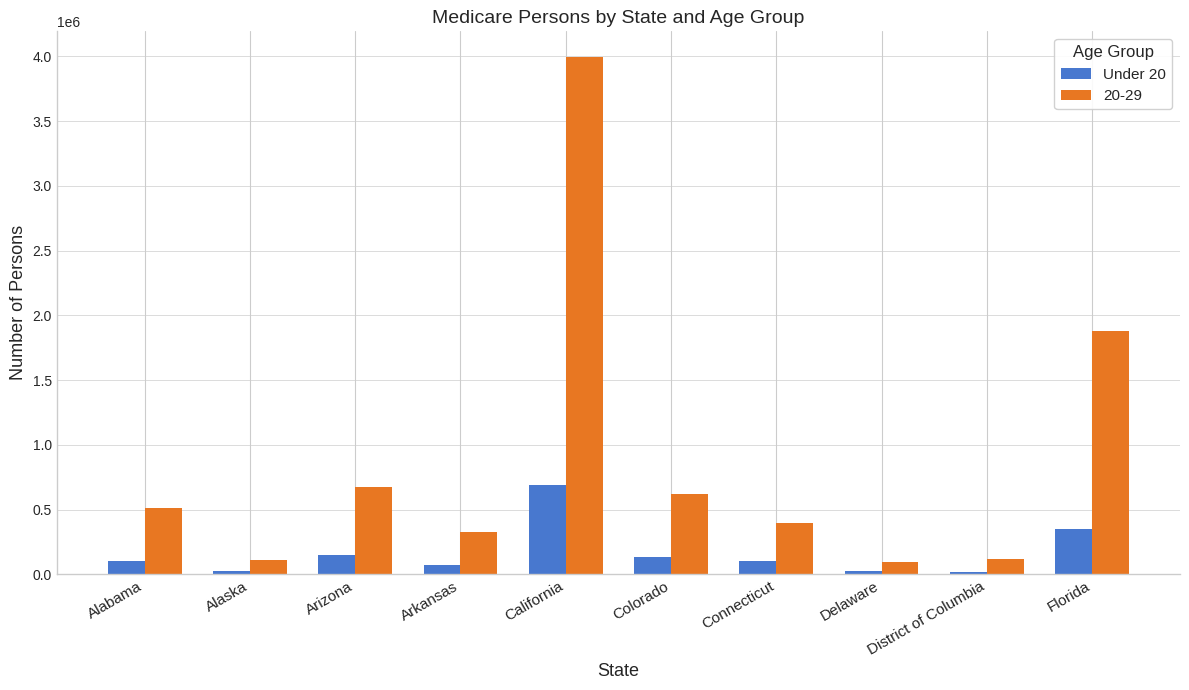

Which series has the widest spread of values?

20-29